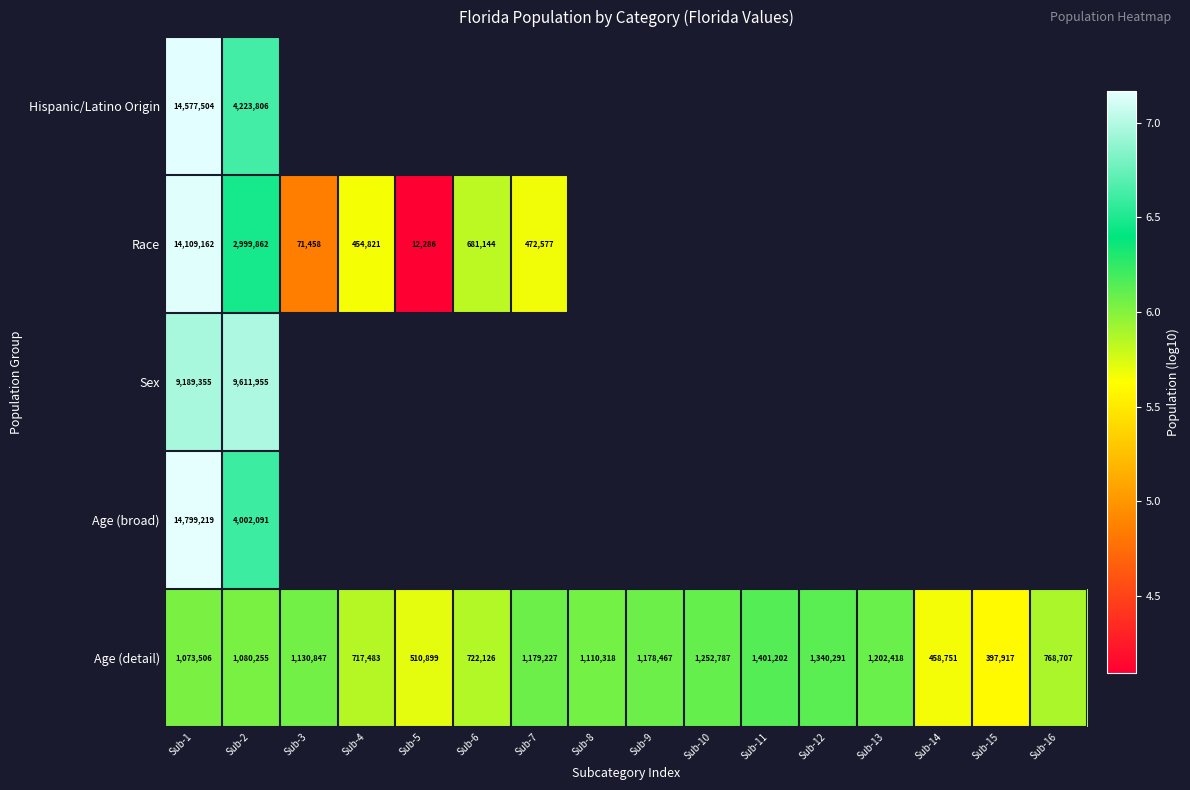

What is the sum of all Age (detail) values?

95.3